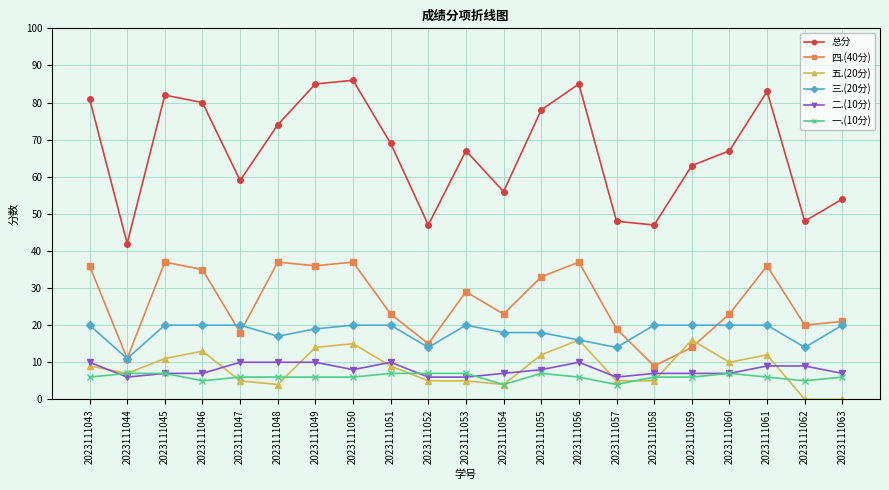

Reading left to right, list all the values displayed in this chart.

总分: 81	42	82	80	59	74	85	86	69	47	67	56	78	85	48	47	63	67	83	48	54
四.(40分): 36	11	37	35	18	37	36	37	23	15	29	23	33	37	19	9	14	23	36	20	21
五.(20分): 9	7	11	13	5	4	14	15	9	5	5	4	12	16	5	5	16	10	12	0	0
三.(20分): 20	11	20	20	20	17	19	20	20	14	20	18	18	16	14	20	20	20	20	14	20
二.(10分): 10	6	7	7	10	10	10	8	10	6	6	7	8	10	6	7	7	7	9	9	7
一.(10分): 6	7	7	5	6	6	6	6	7	7	7	4	7	6	4	6	6	7	6	5	6